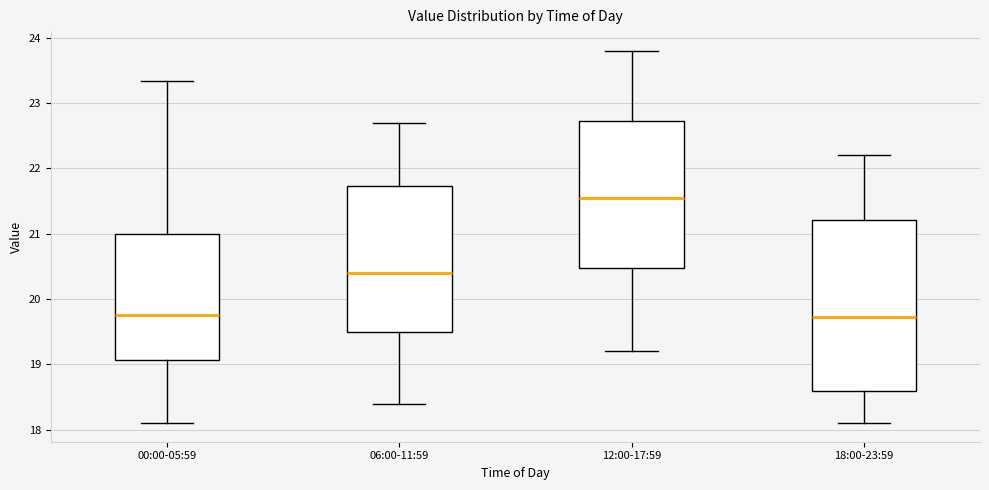

Reading left to right, transcribe this box plot: for each box, give where its median line is, the range the box spans, and where its two whiskers end, as read against the y-axis. The values are not printed on the chart, so give them approximately, as read against the axis.

00:00-05:59: median 19.8, box 19.1 to 21.0, whiskers 18.1 to 23.3
06:00-11:59: median 20.4, box 19.5 to 21.7, whiskers 18.4 to 22.7
12:00-17:59: median 21.6, box 20.5 to 22.7, whiskers 19.2 to 23.8
18:00-23:59: median 19.7, box 18.6 to 21.2, whiskers 18.1 to 22.2